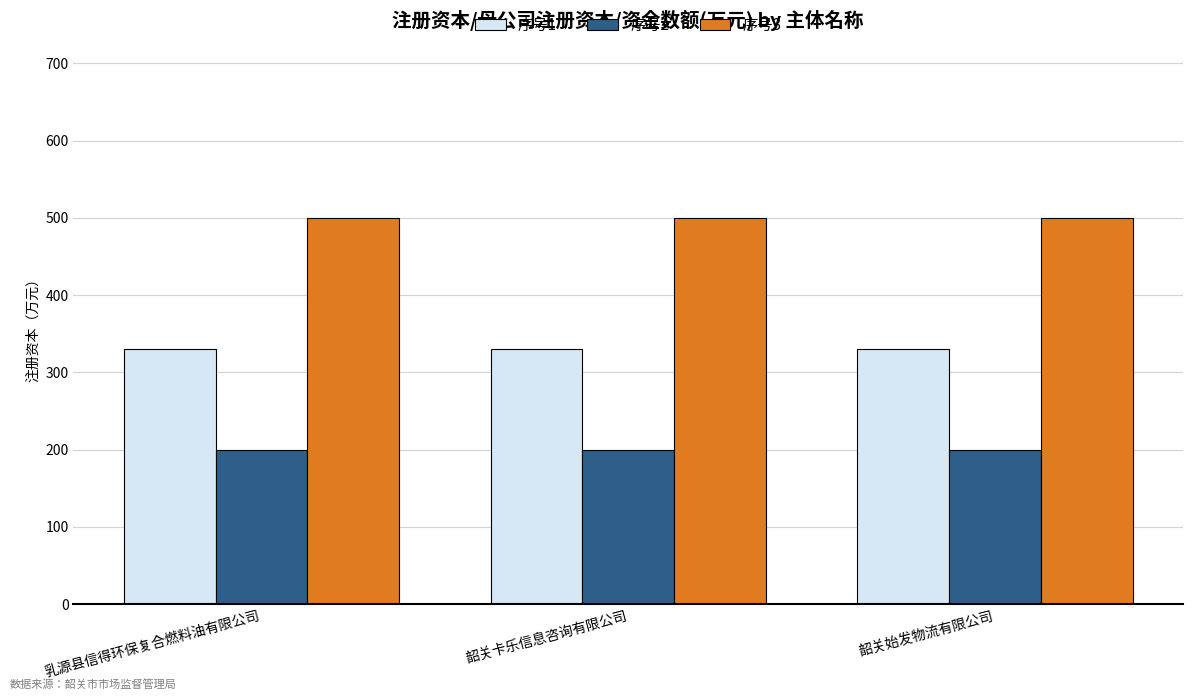

Reading left to right, transcribe all the data shown in this chart.

序号1: 330	330	330
序号2: 200	200	200
序号3: 500	500	500